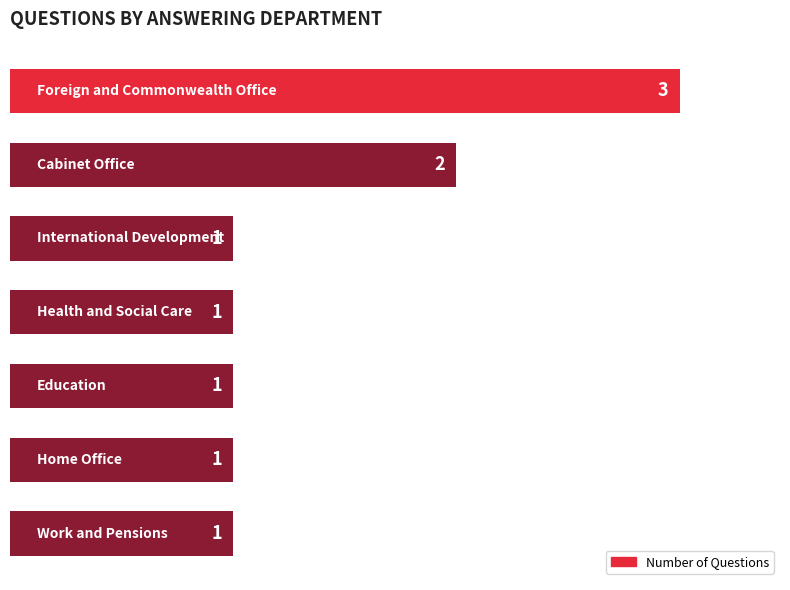

Reading bottom to top, what are all the values shown in this chart?

1	1	1	1	1	2	3